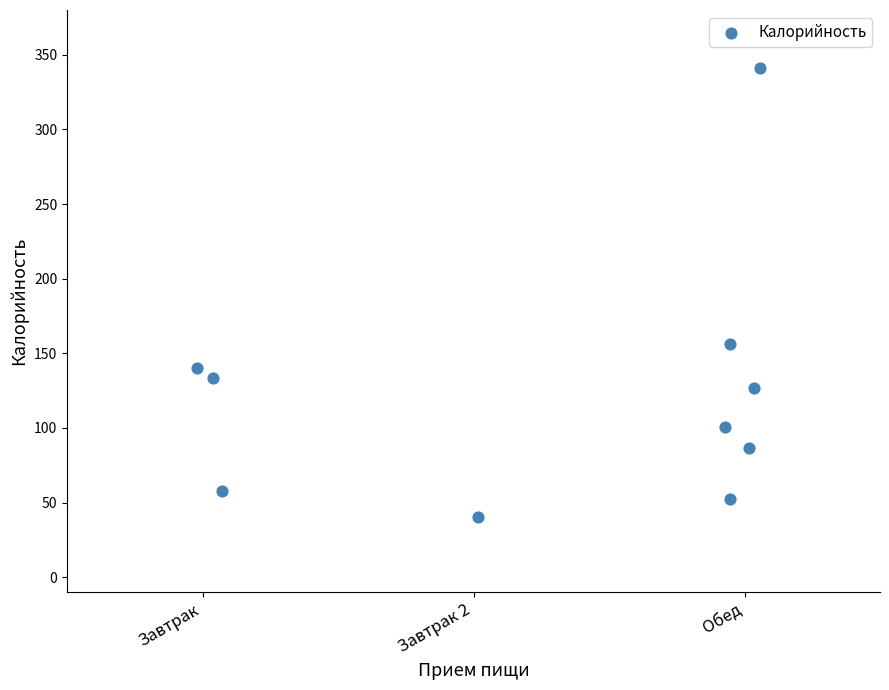

What is the average Y value?

123.6